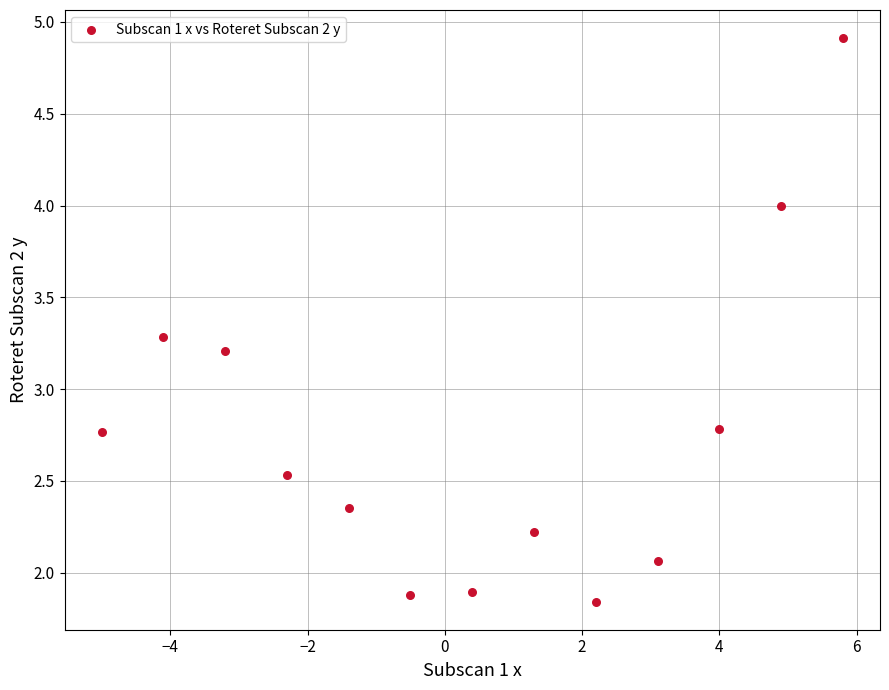

What is the range of X values (max minus min)?

10.8